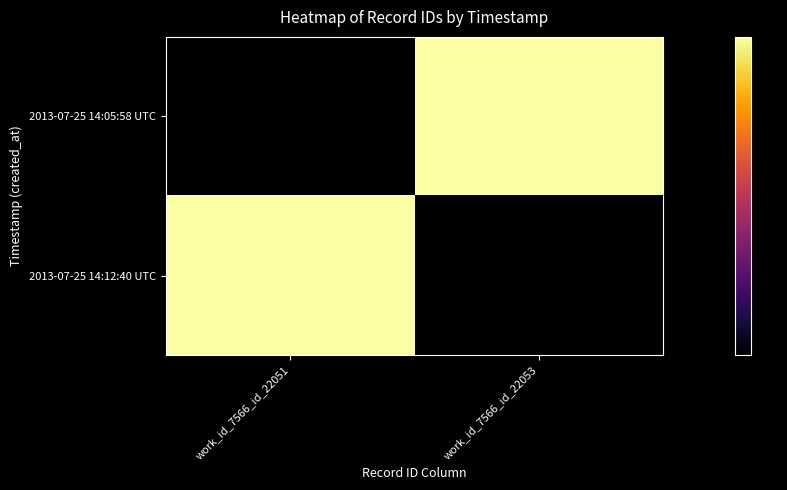

What is the difference between the highest and lowest values at work_id_7566_id_22053?

1